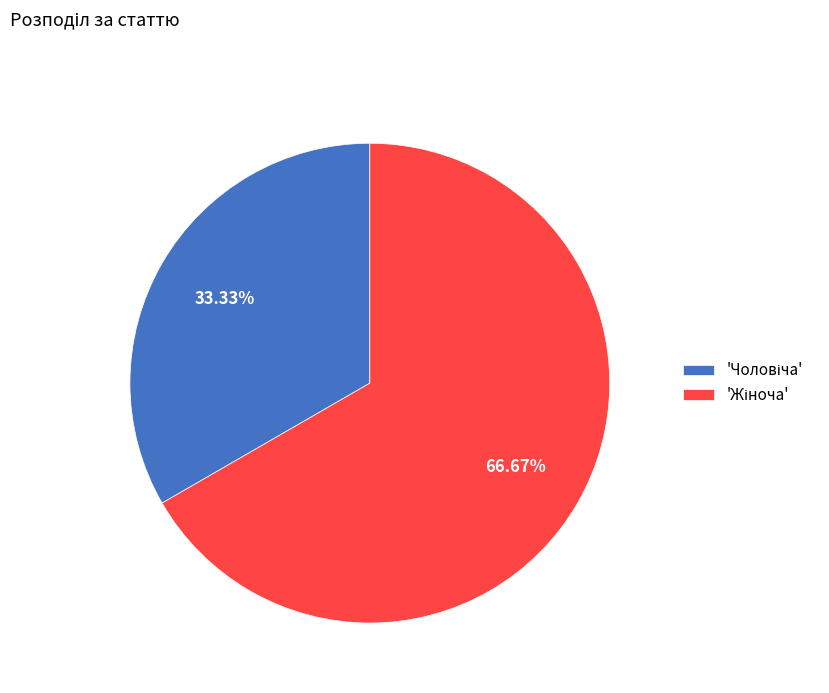

Is there a majority slice in this chart?

Yes